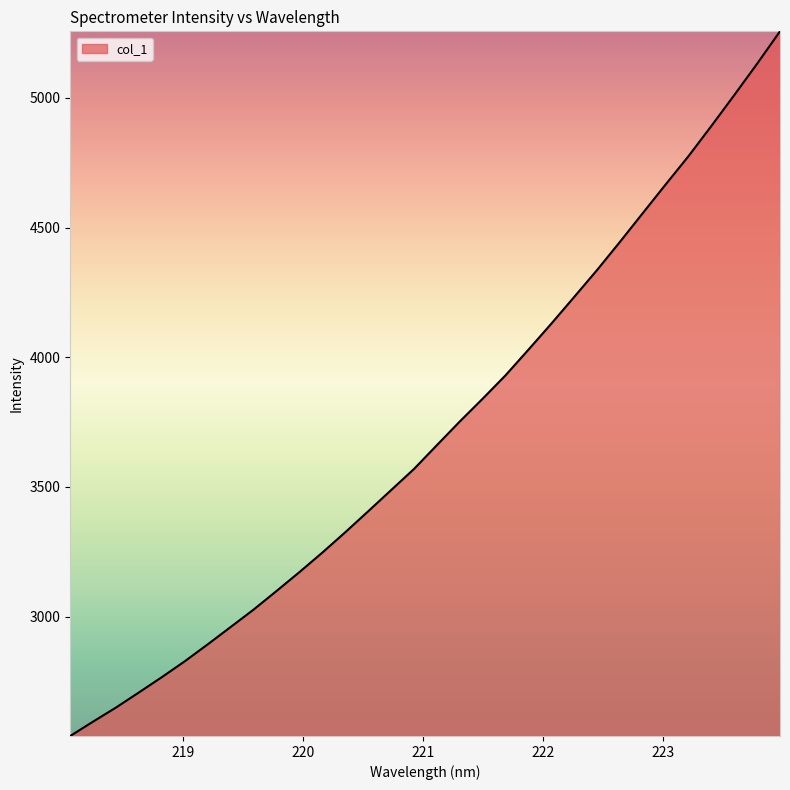

What is the minimum value shown in the chart?

2539.6